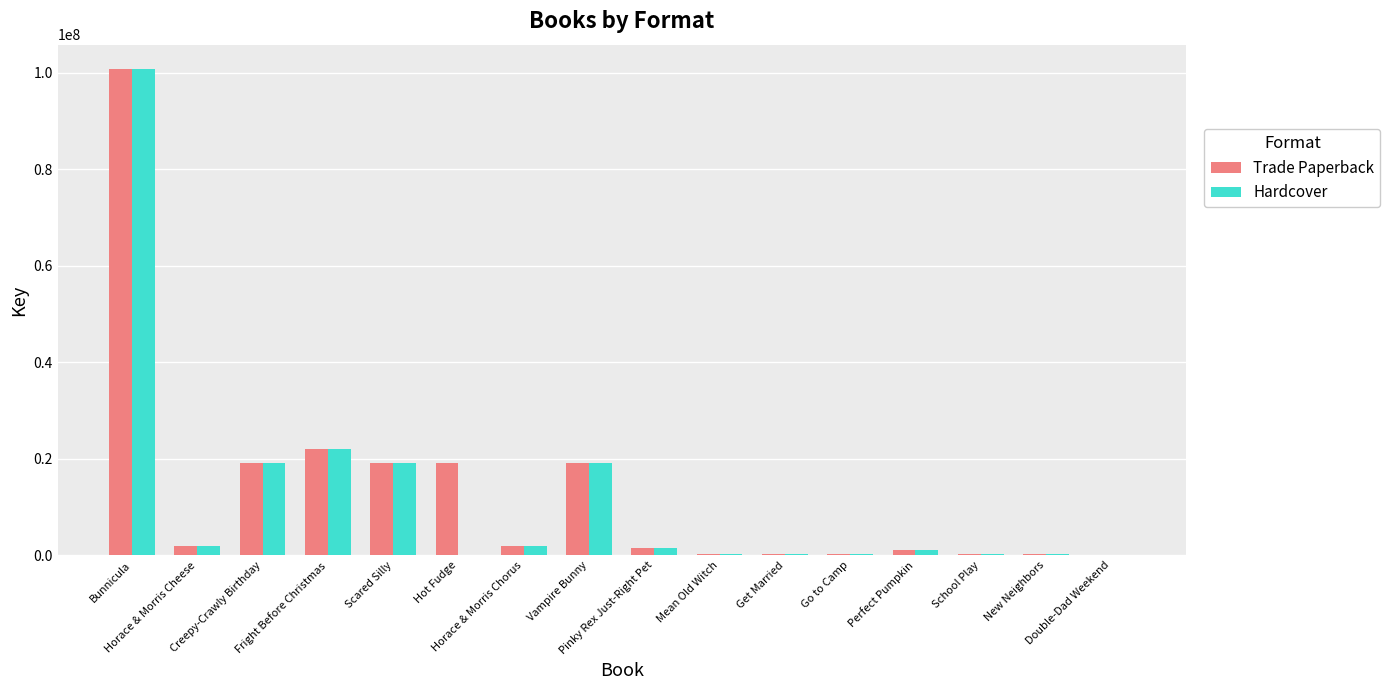

What is the maximum value shown in the chart?

100766578